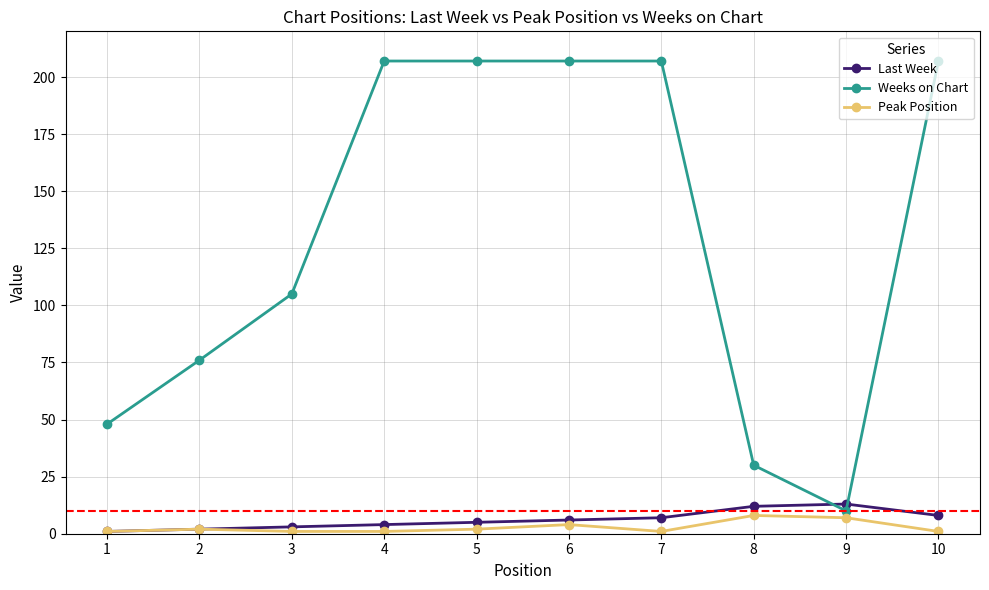

True or false: Last Week has more than 0 points higher than both neighbors.

True